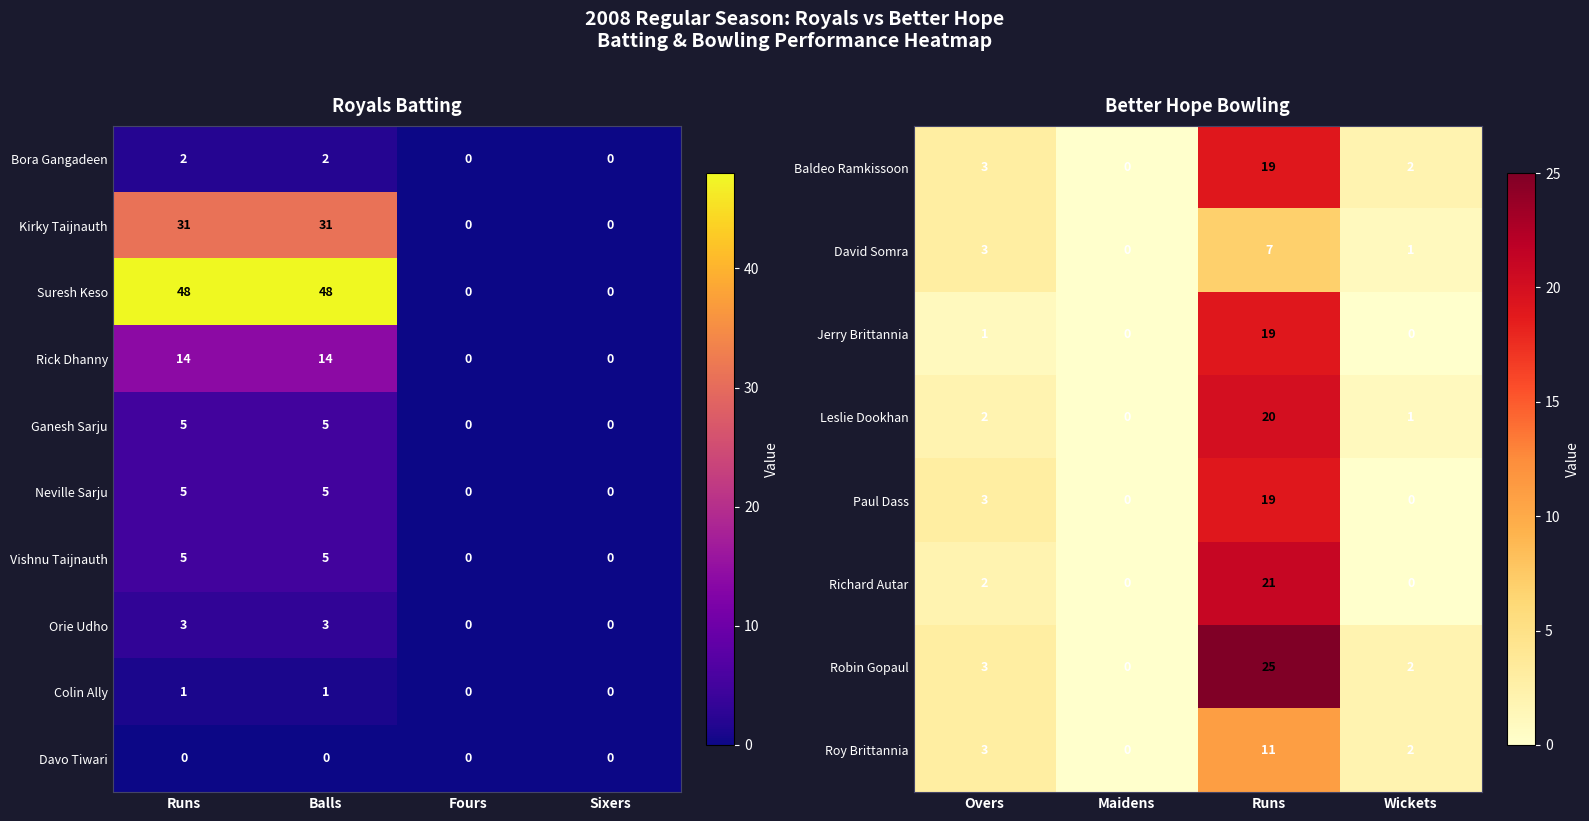

The value of Richard Autar at Runs is 9. True or false?

False